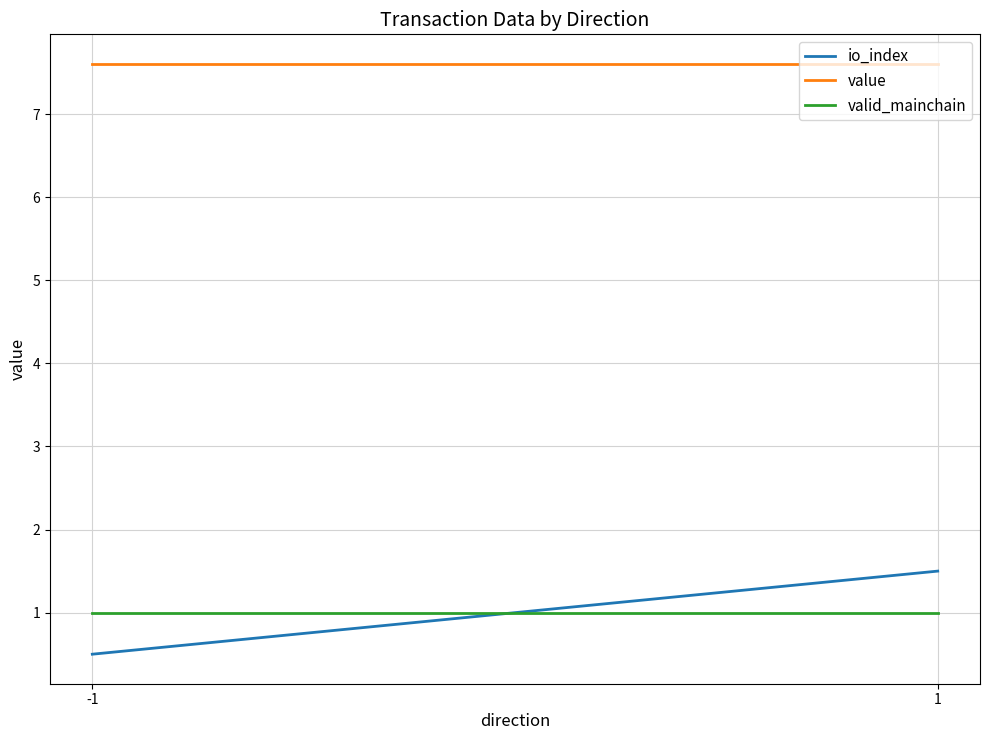

Between -1 and 1, which is larger?

1